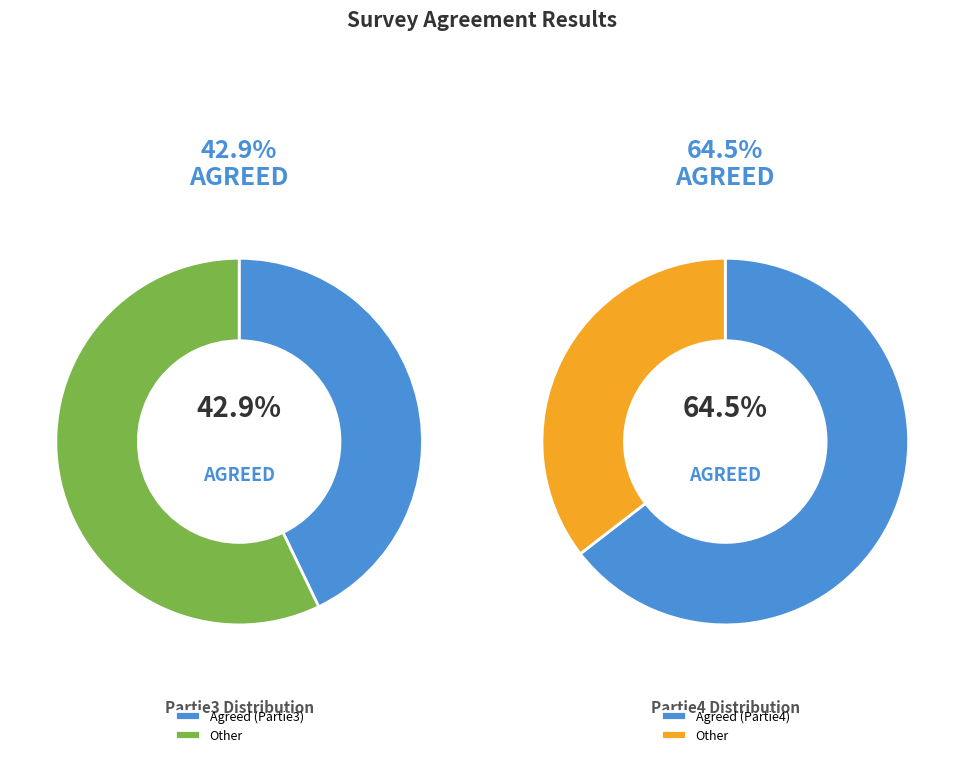

Rank the series by their maximum value, from lowest to highest.

Partie3, Partie4